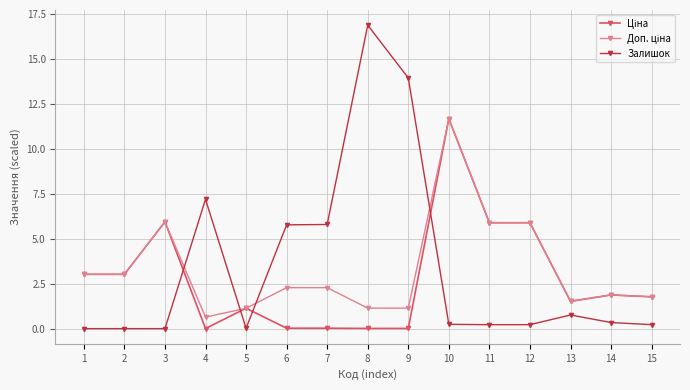

Which series changed the most between 7 and 9?

Залишок